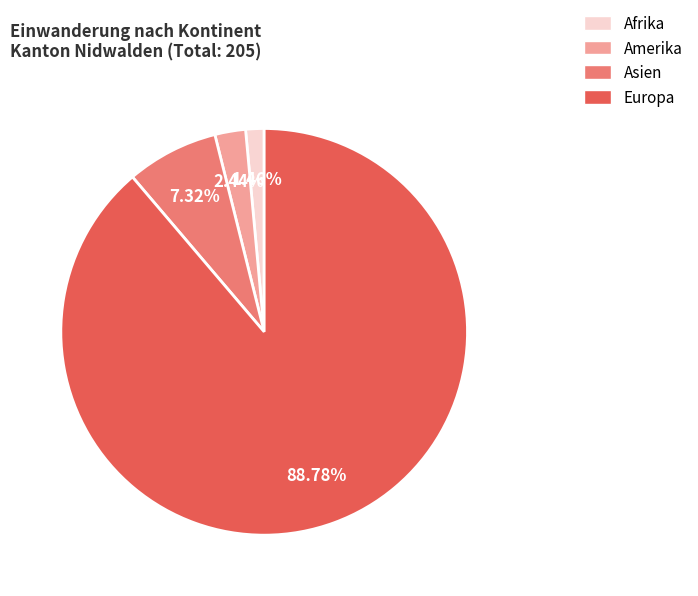

Is there a majority slice in this chart?

Yes